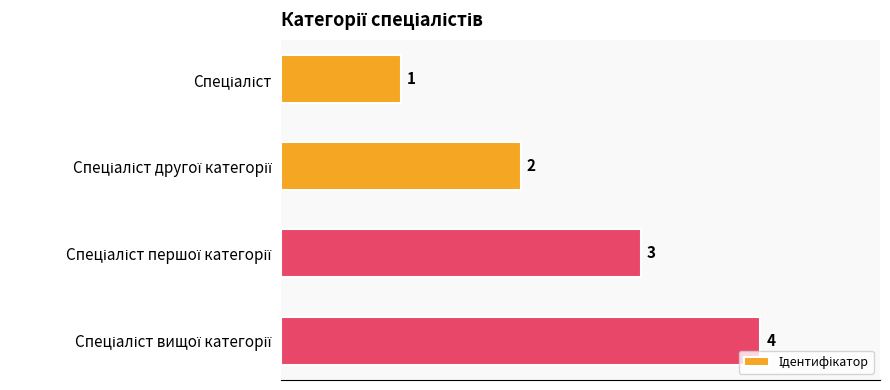

What is the value of the 1st bar from the top?

1